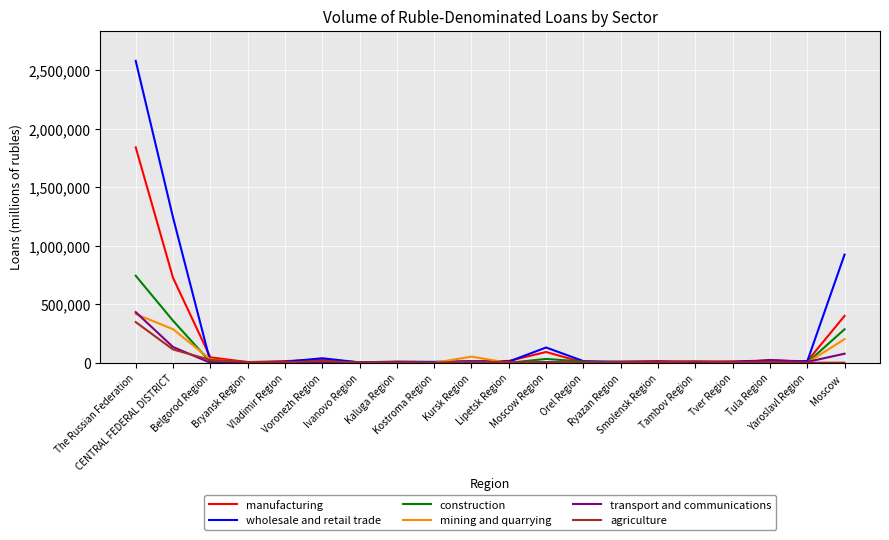

At how many categories does at least one series exceed 1167746?

2